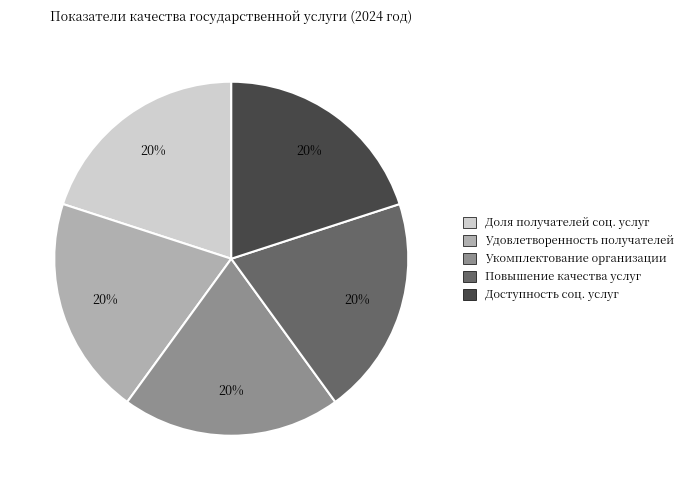

What is the ratio of the value at Повышение качества услуг to the value at Доля получателей соц. услуг?

1.0